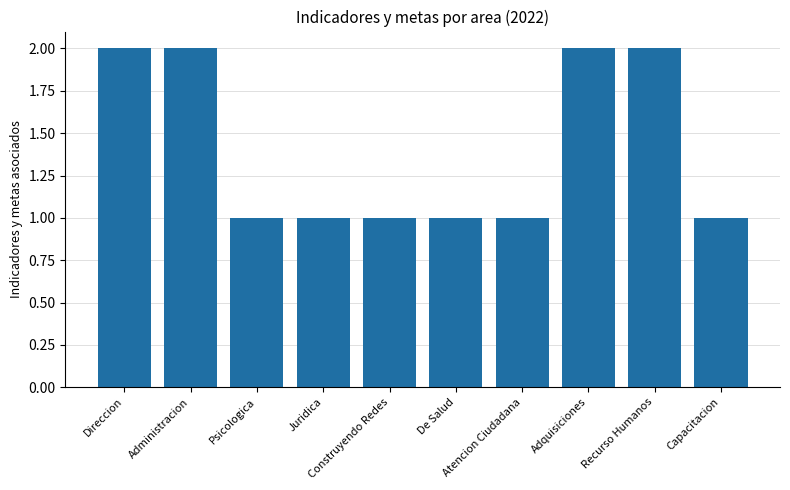

The value at Adquisiciones is 1. True or false?

False